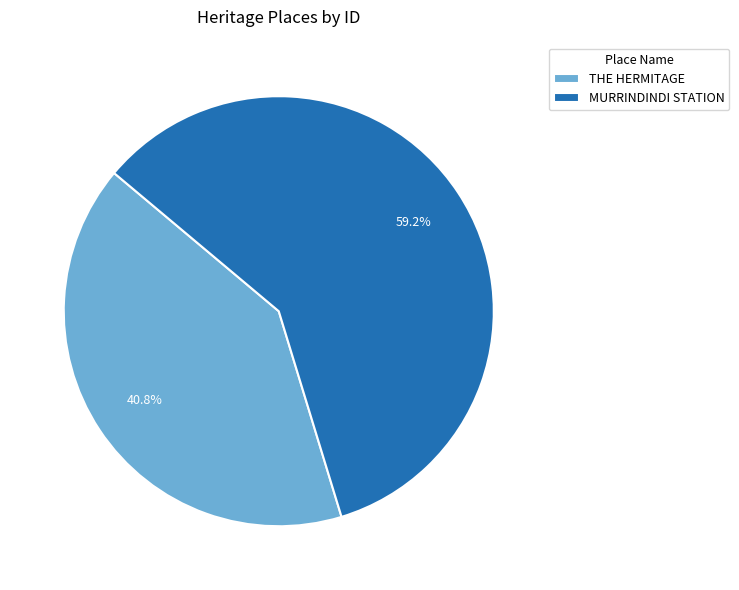

Which has a higher value, THE HERMITAGE or MURRINDINDI STATION?

MURRINDINDI STATION